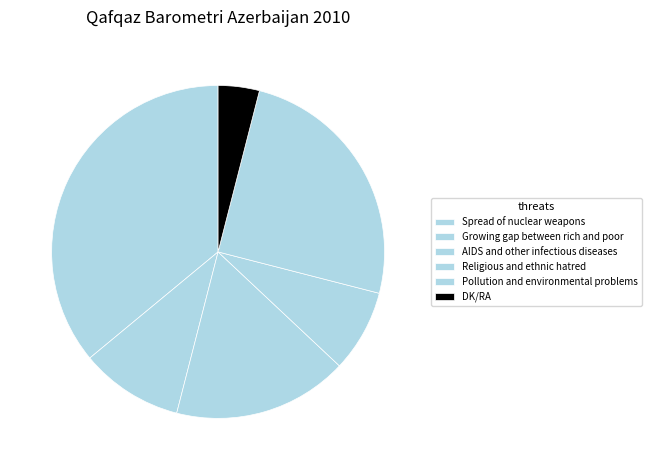

How many slices are in this pie chart?

6